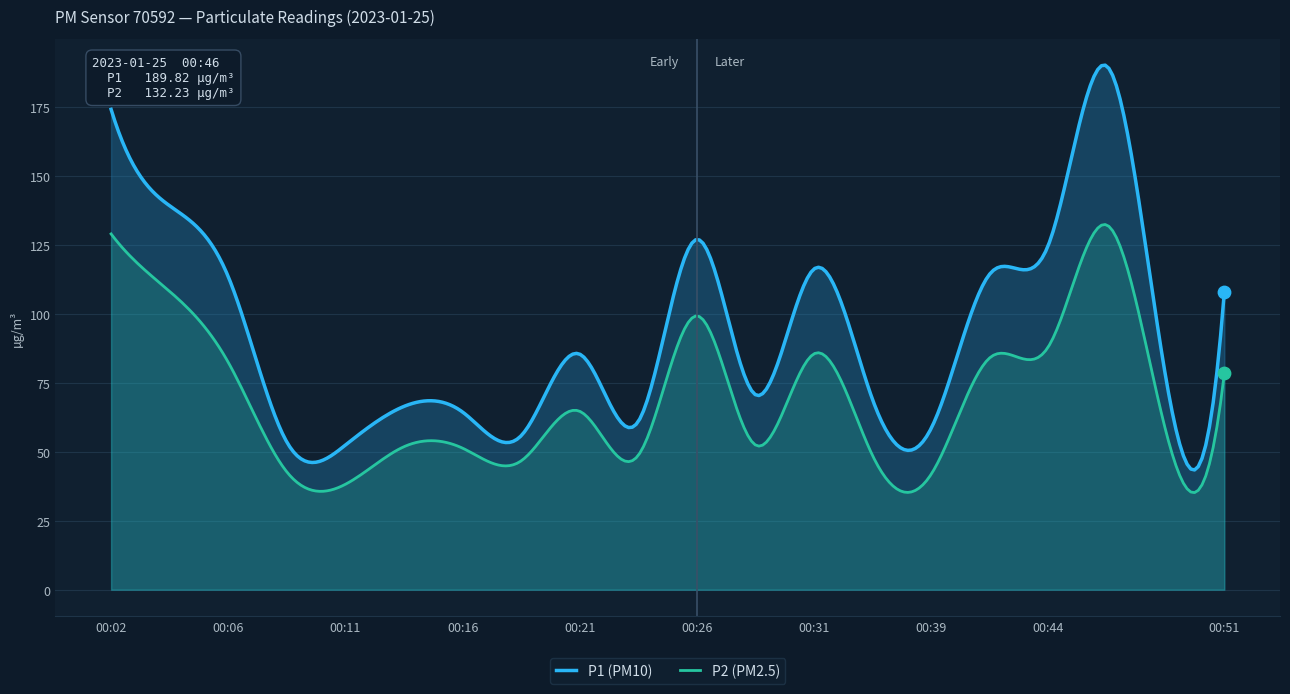

What are all the series names shown in the legend?

P1, P2